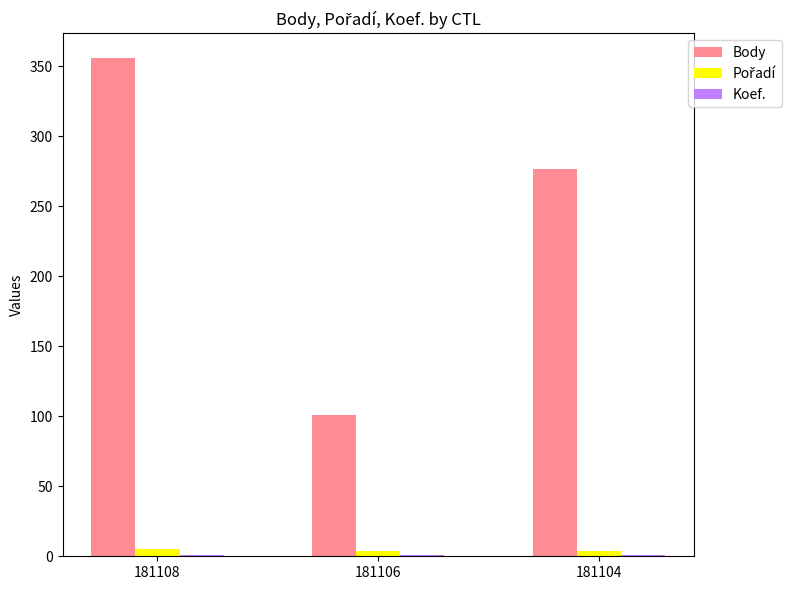

The value of Body at 181106 is 169. True or false?

False